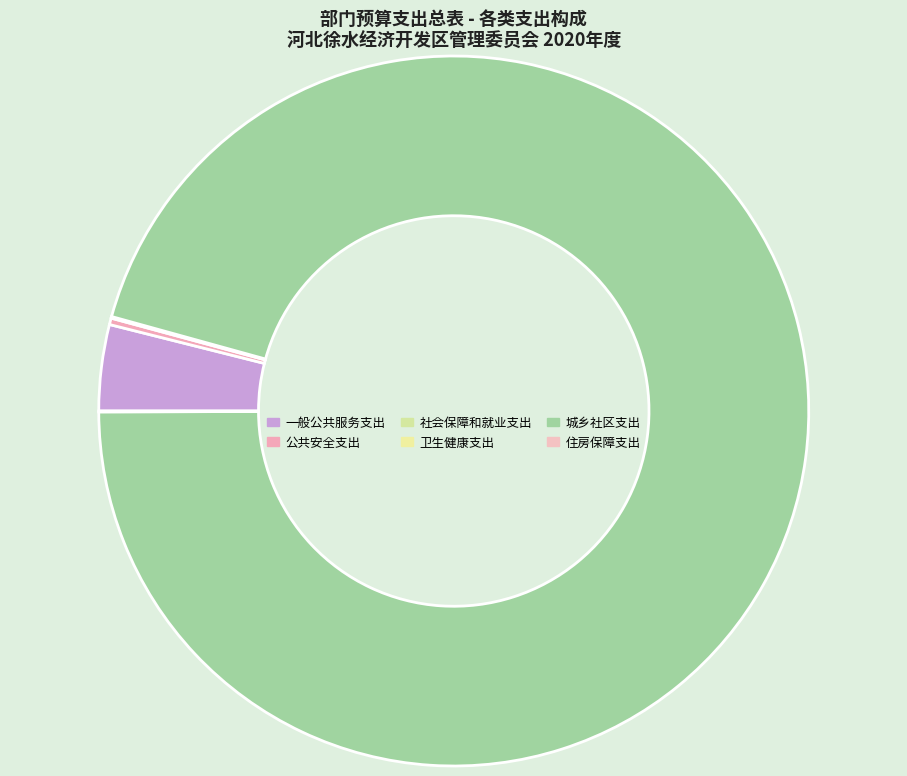

What is the change in value from 社会保障和就业支出 to 卫生健康支出?

-15.2